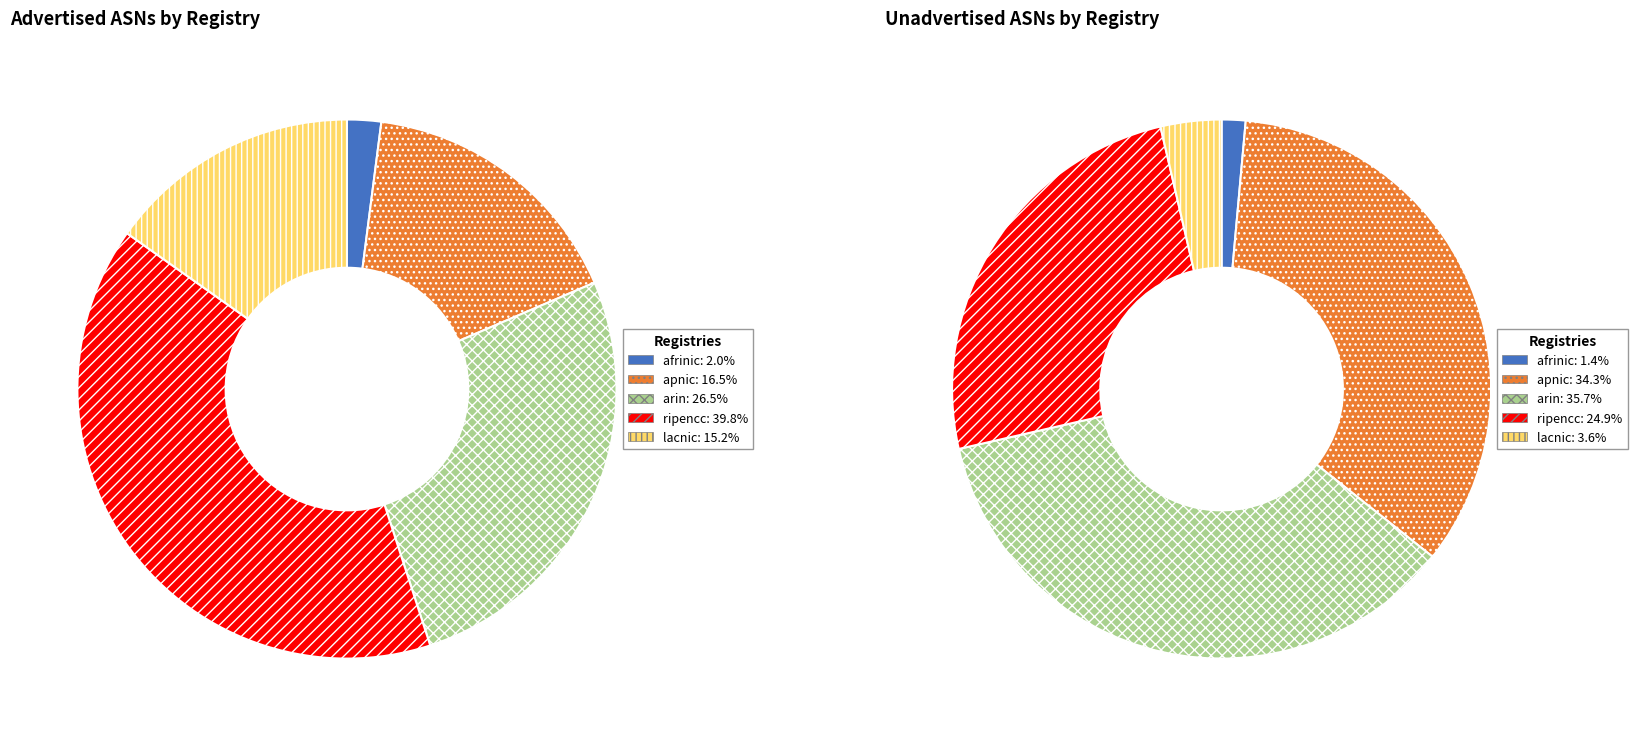

What is the largest slice in the pie chart?

ripencc